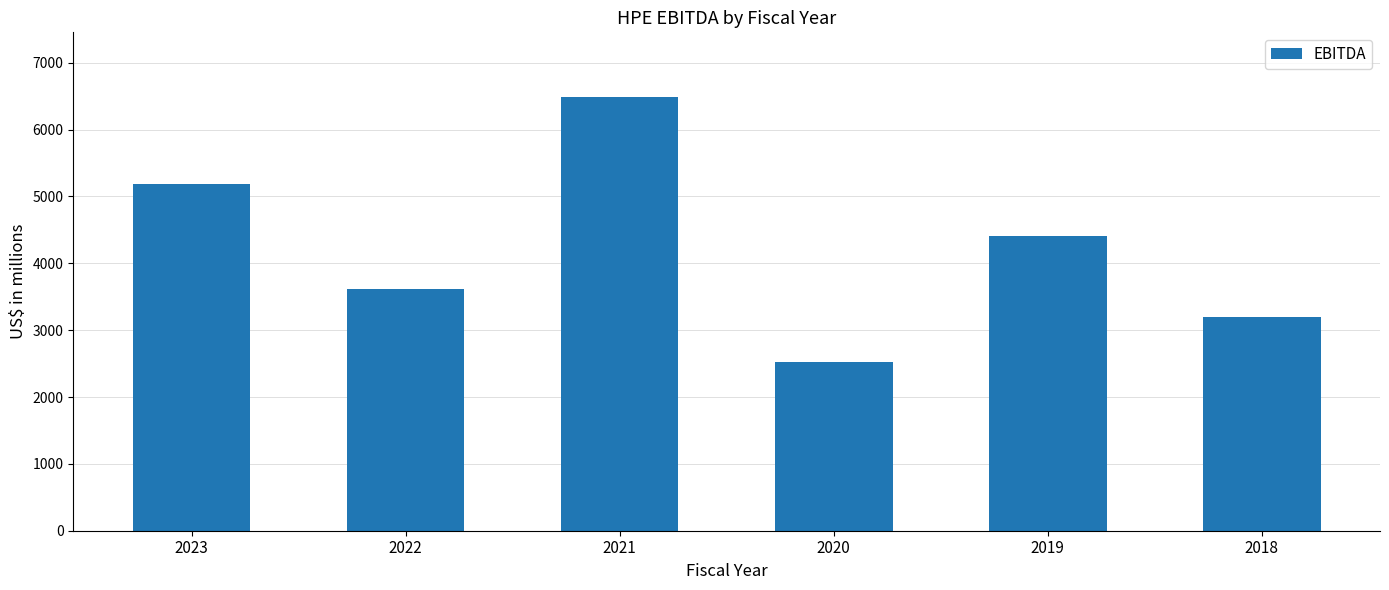

Approximately how many times larger is the value at 2022 compared to 2023?

0.7